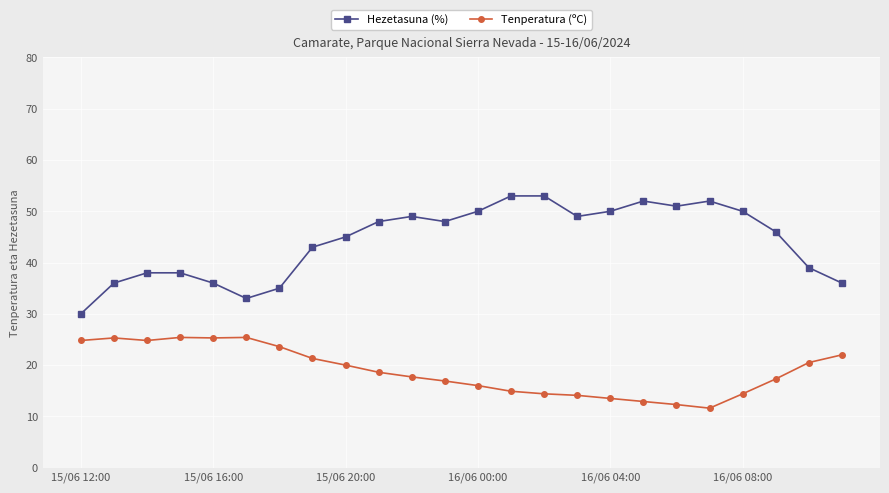

Which series has the largest range (max minus min)?

Hezetasuna (%)